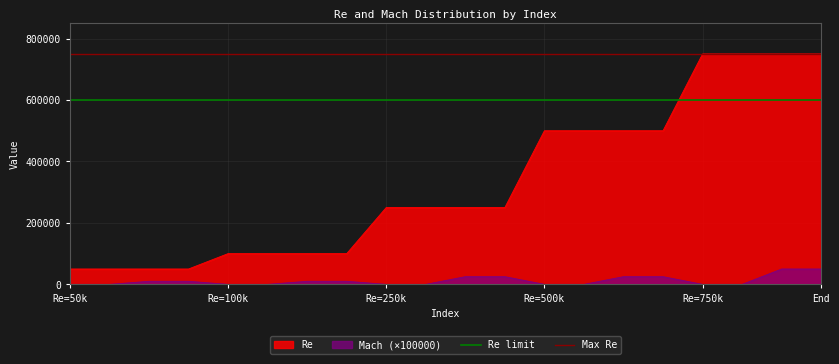

Which label corresponds to the smallest value in the chart?

Re=50k